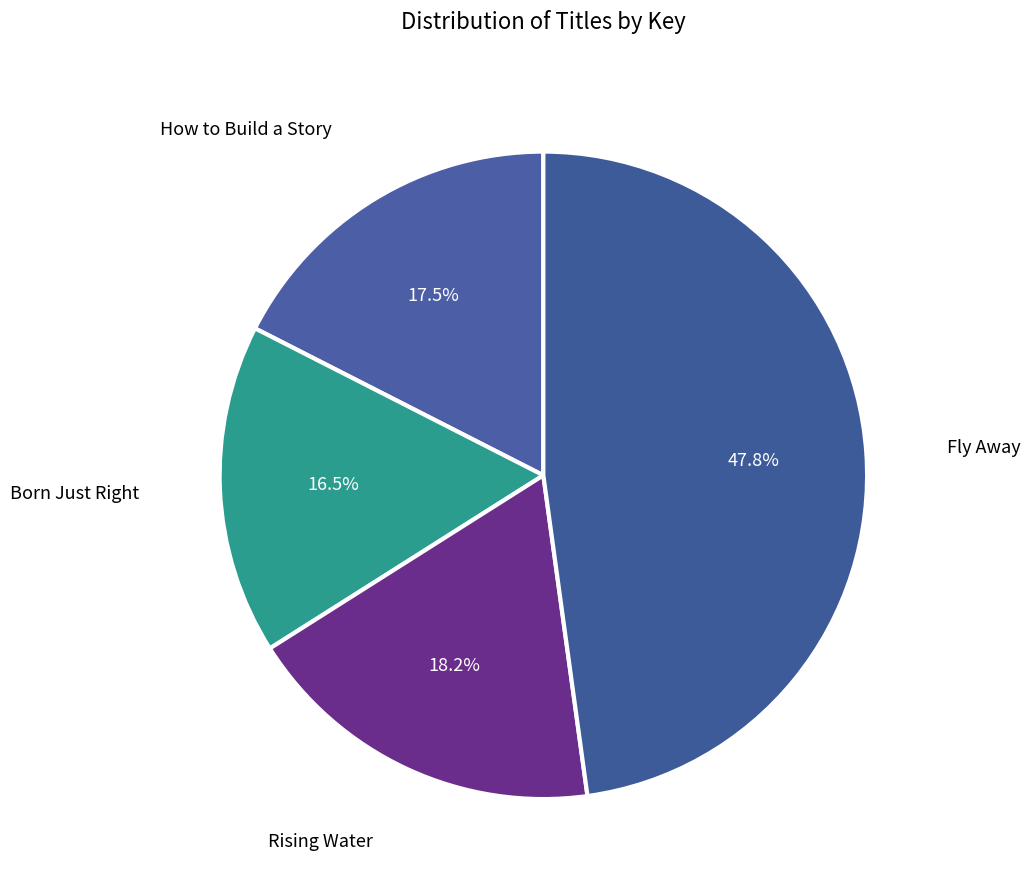

Rank the categories by value from lowest to highest.

Born Just Right, How to Build a Story, Rising Water, Fly Away